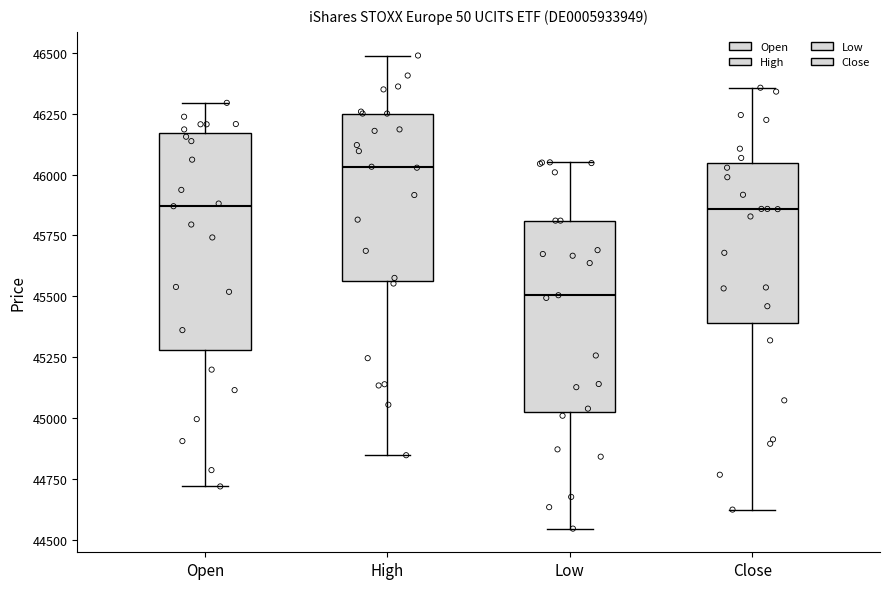

Reading left to right, read every box against the y-axis: the position of its median line, the range the box covers, and the ends of its whiskers. The values are not printed on the chart, so give them approximately, as read against the axis.

Open: median 45850, box 45300 to 46150, whiskers 44700 to 46300
High: median 46050, box 45550 to 46250, whiskers 44850 to 46500
Low: median 45500, box 45050 to 45800, whiskers 44550 to 46050
Close: median 45850, box 45400 to 46050, whiskers 44650 to 46350